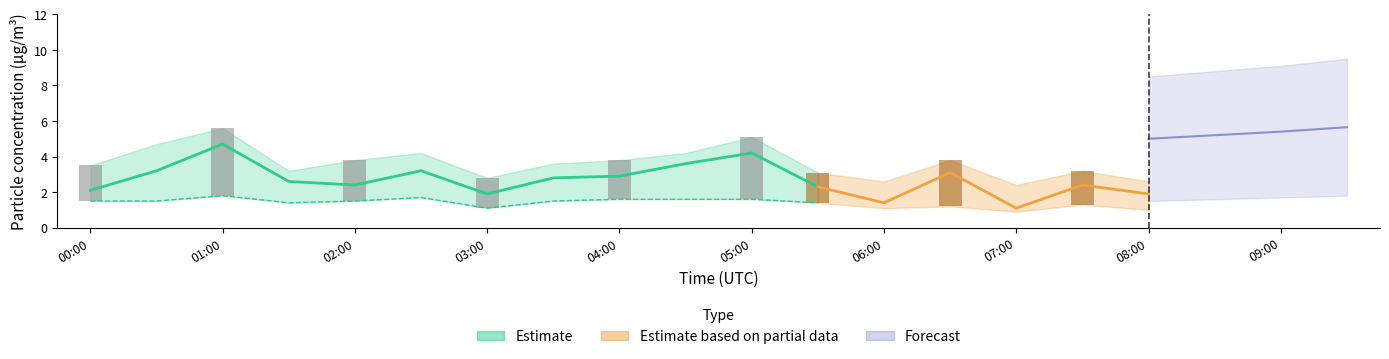

What is the label of the 20th bar from the right?

00:00